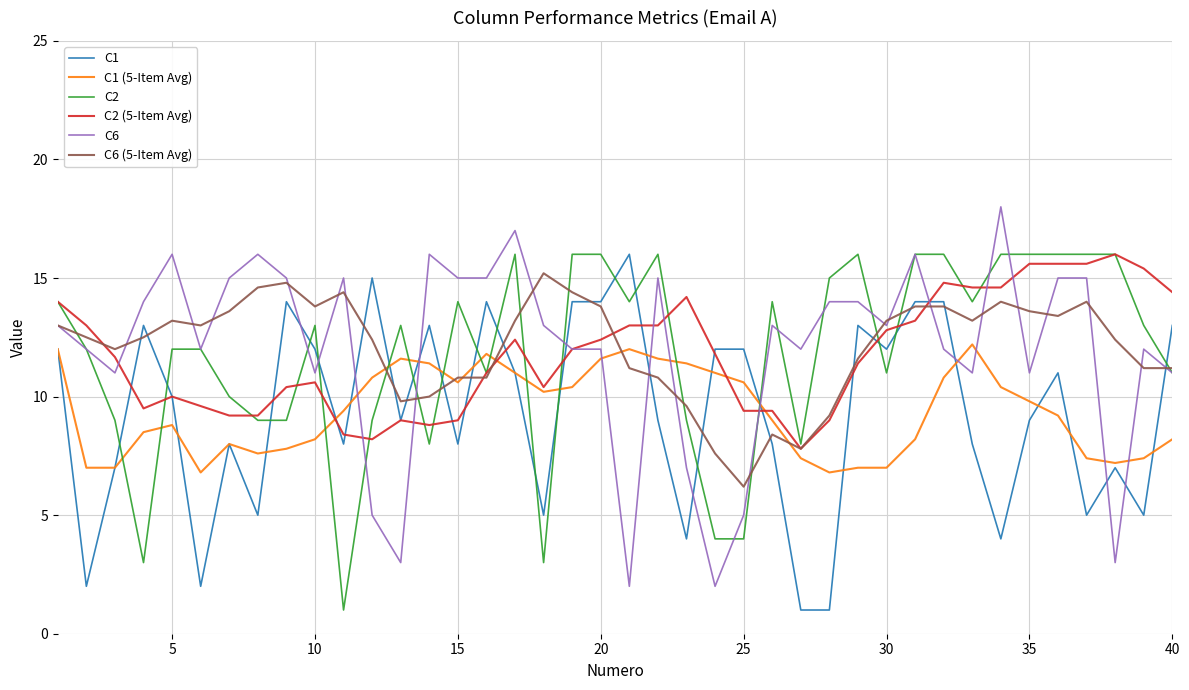

Does the chart display data point markers on the line(s)?

No